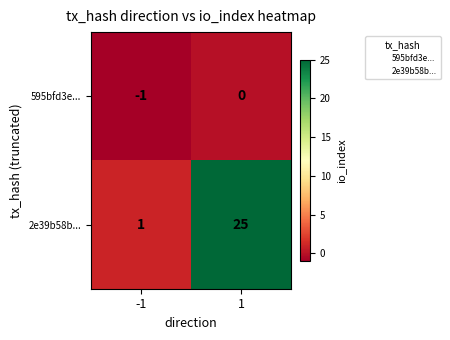

Which series has the largest total across all categories?

2e39b58b...